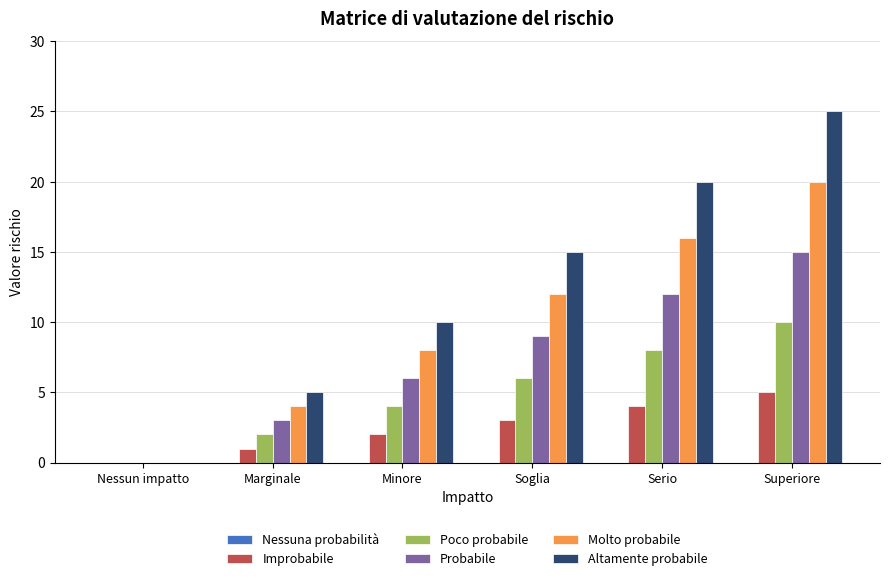

Are the bars grouped side by side (vs. stacked)?

Yes